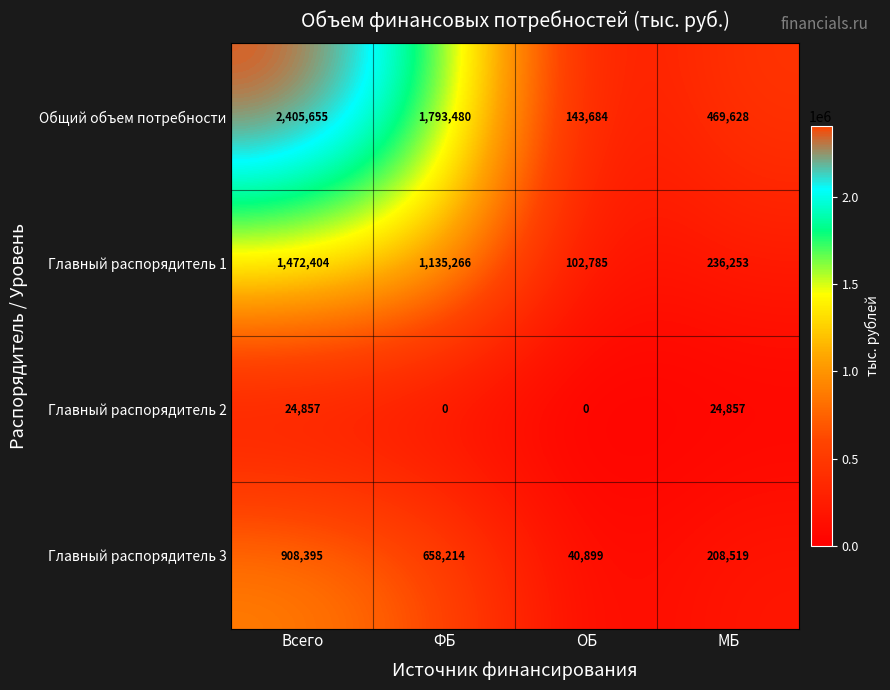

Is the value of Общий объем потребности at МБ greater than the value of Главный распорядитель 2 at Всего?

Yes